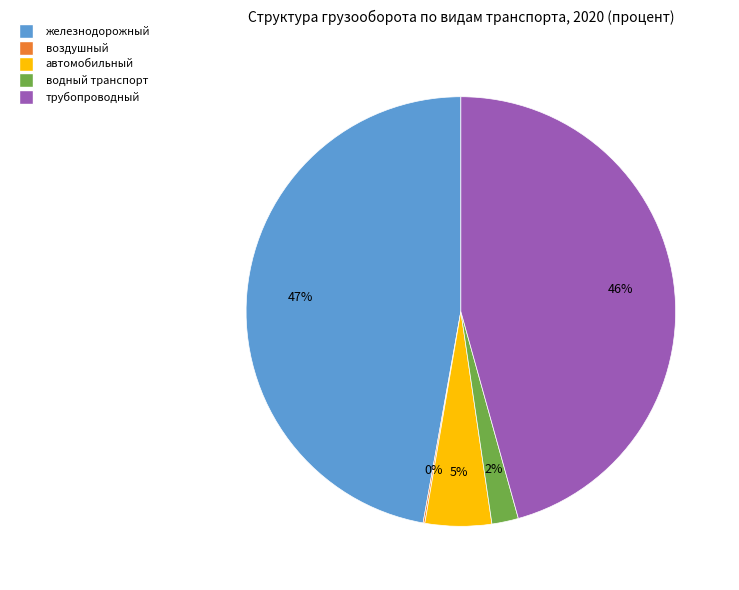

To the nearest percent, what is the combined percentage of трубопроводный and водный транспорт?

48%